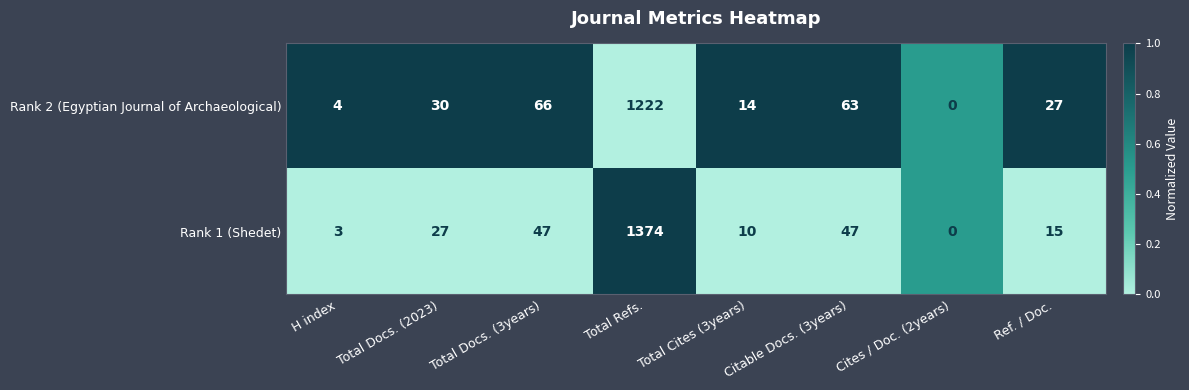

What is the sum of all Rank 2 (Egyptian Journal of Archaeological) values?

1426